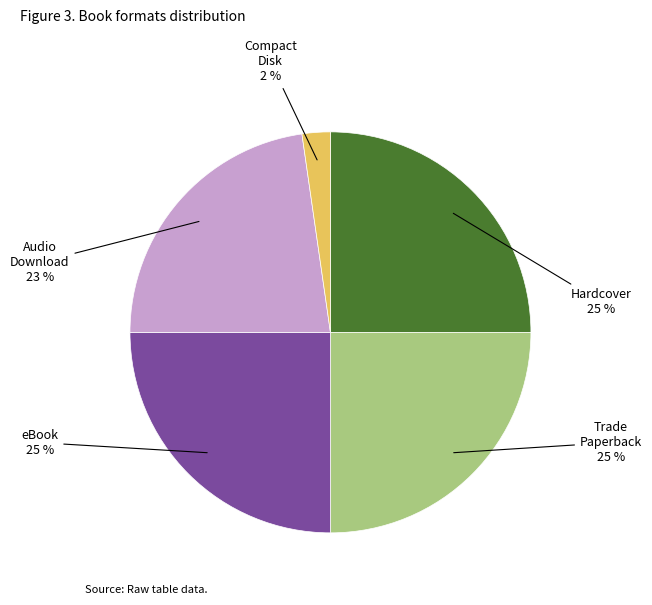

Which category has the smallest portion of the pie?

Compact Disk